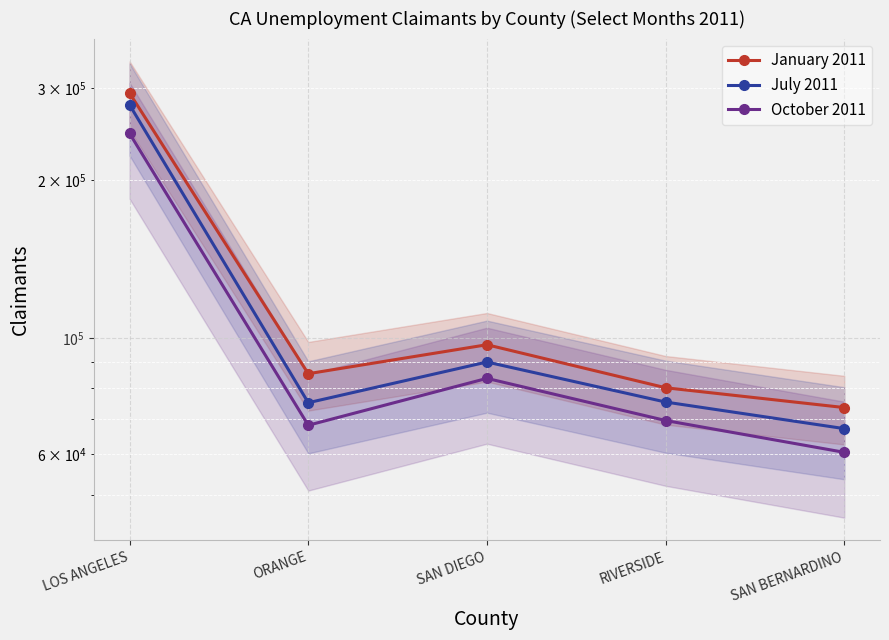

How many interior local valleys does the January 2011 series have?

1